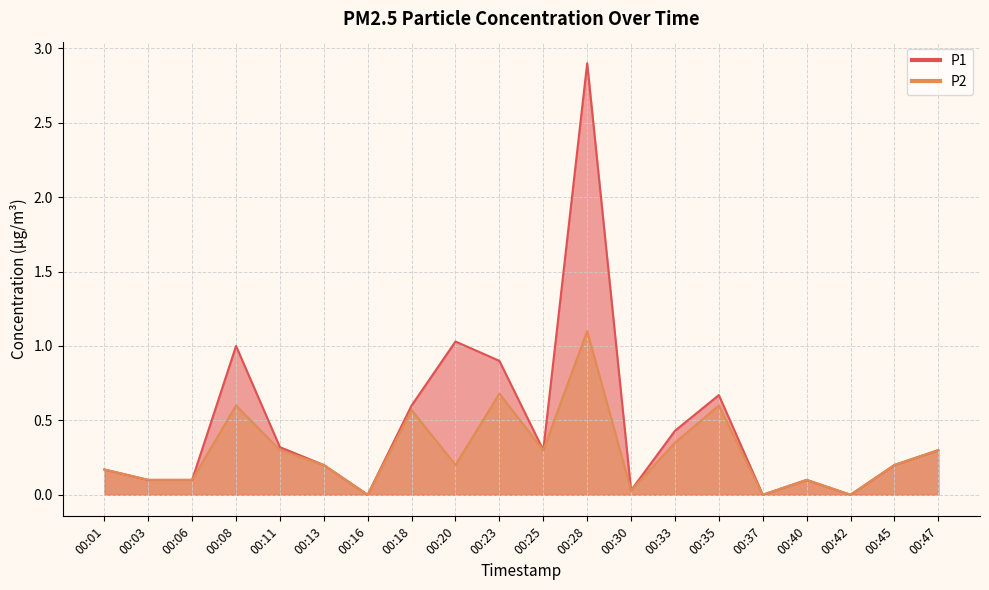

Which category has the lowest value in the P1 series?

00:16